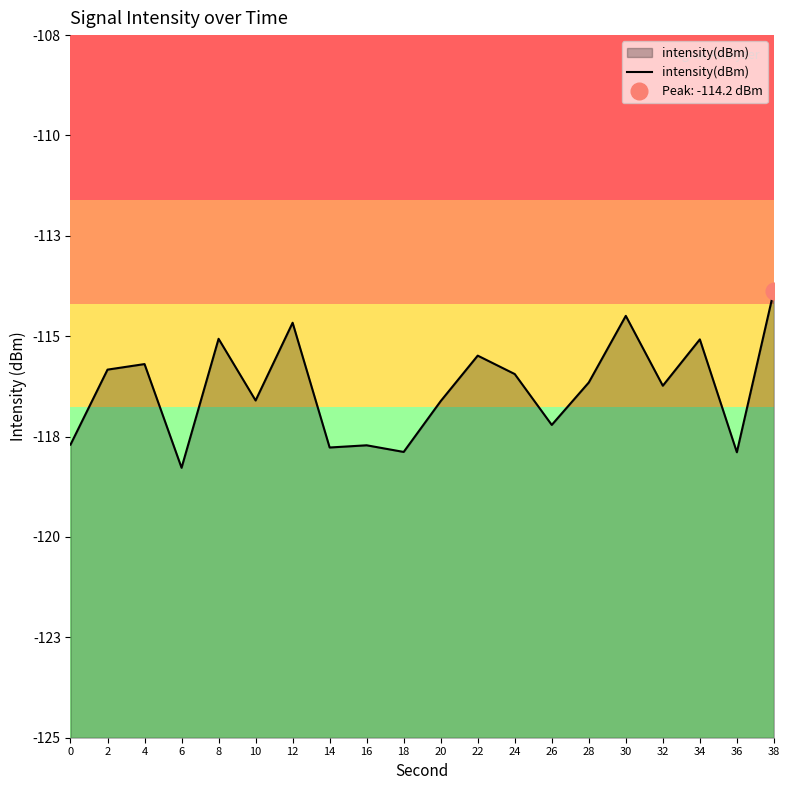

At which category does the data reach its first local peak?

4